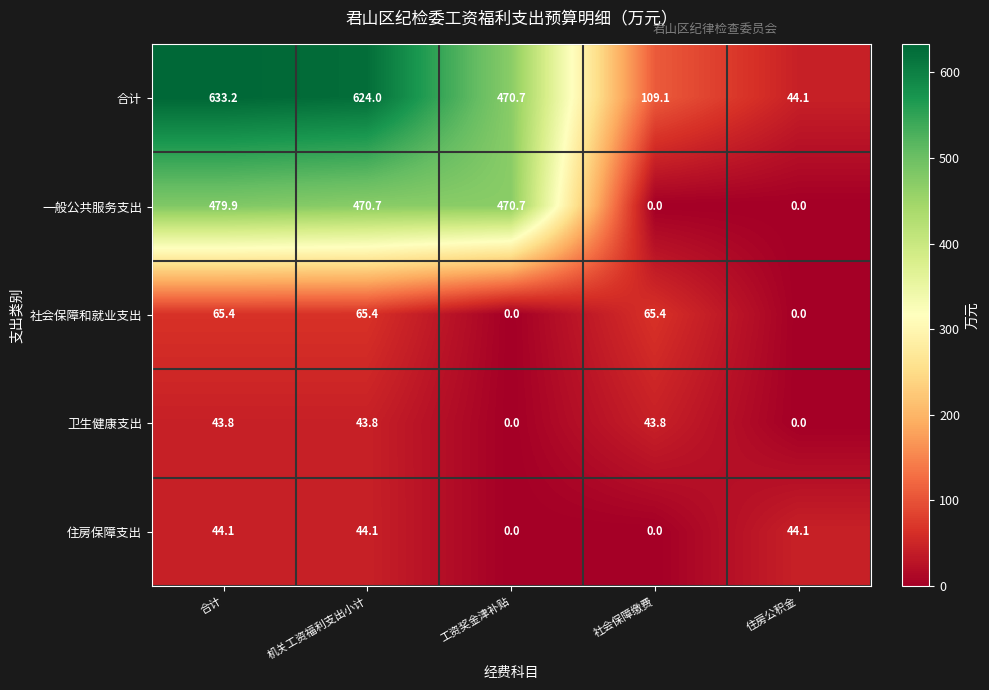

The value of 一般公共服务支出 at 住房公积金 is -225.6. True or false?

False